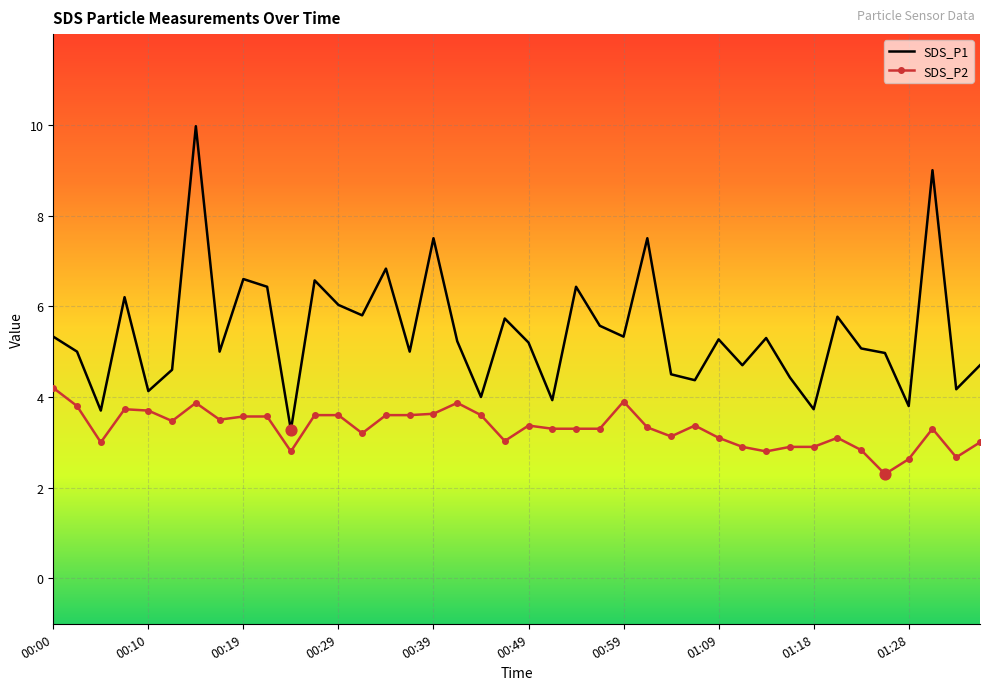

Which series has the largest range (max minus min)?

SDS_P1